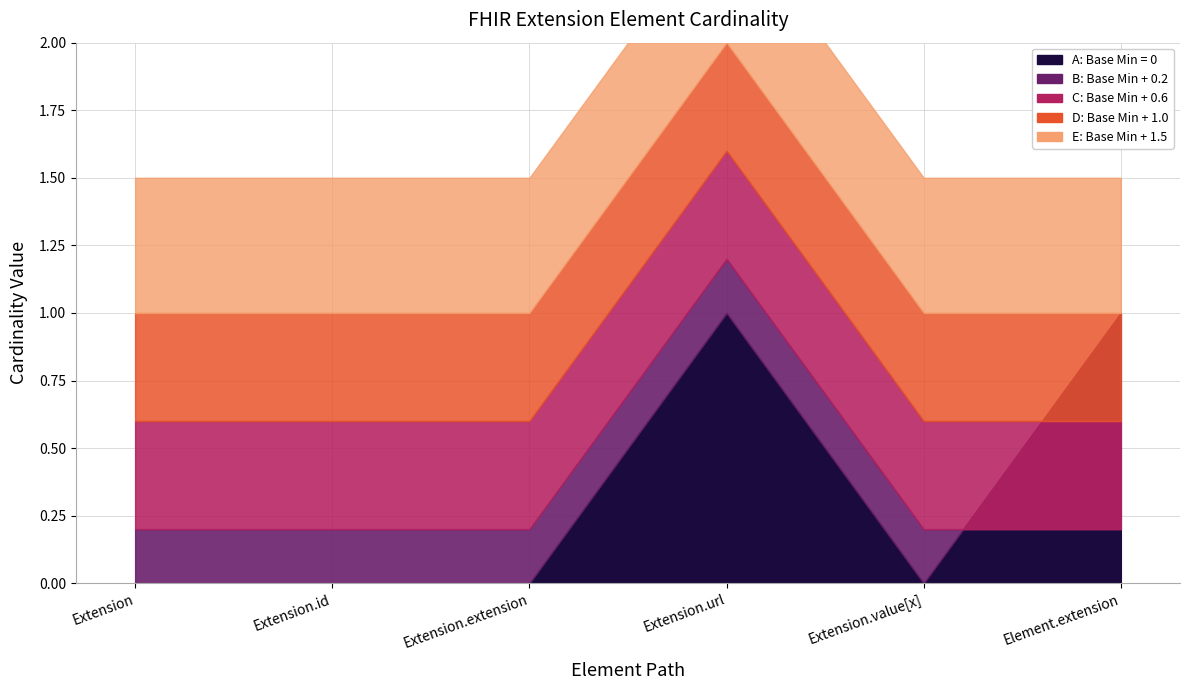

Does the chart have visible grid lines?

Yes